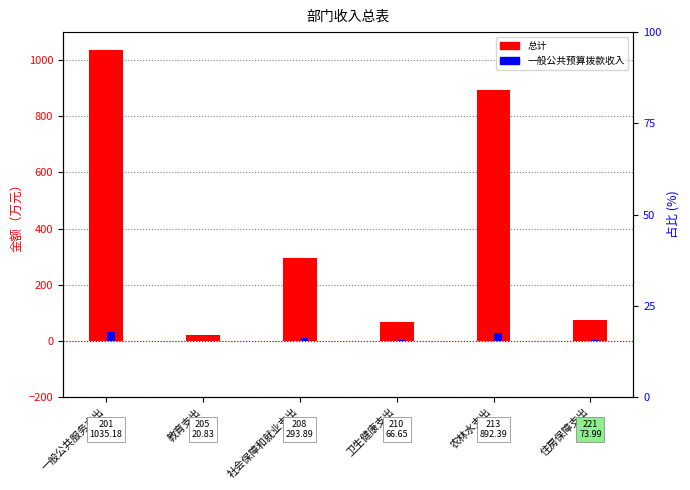

What is the difference between the 一般公共预算拨款收入 values at 一般公共服务支出 and 卫生健康支出?

29.1